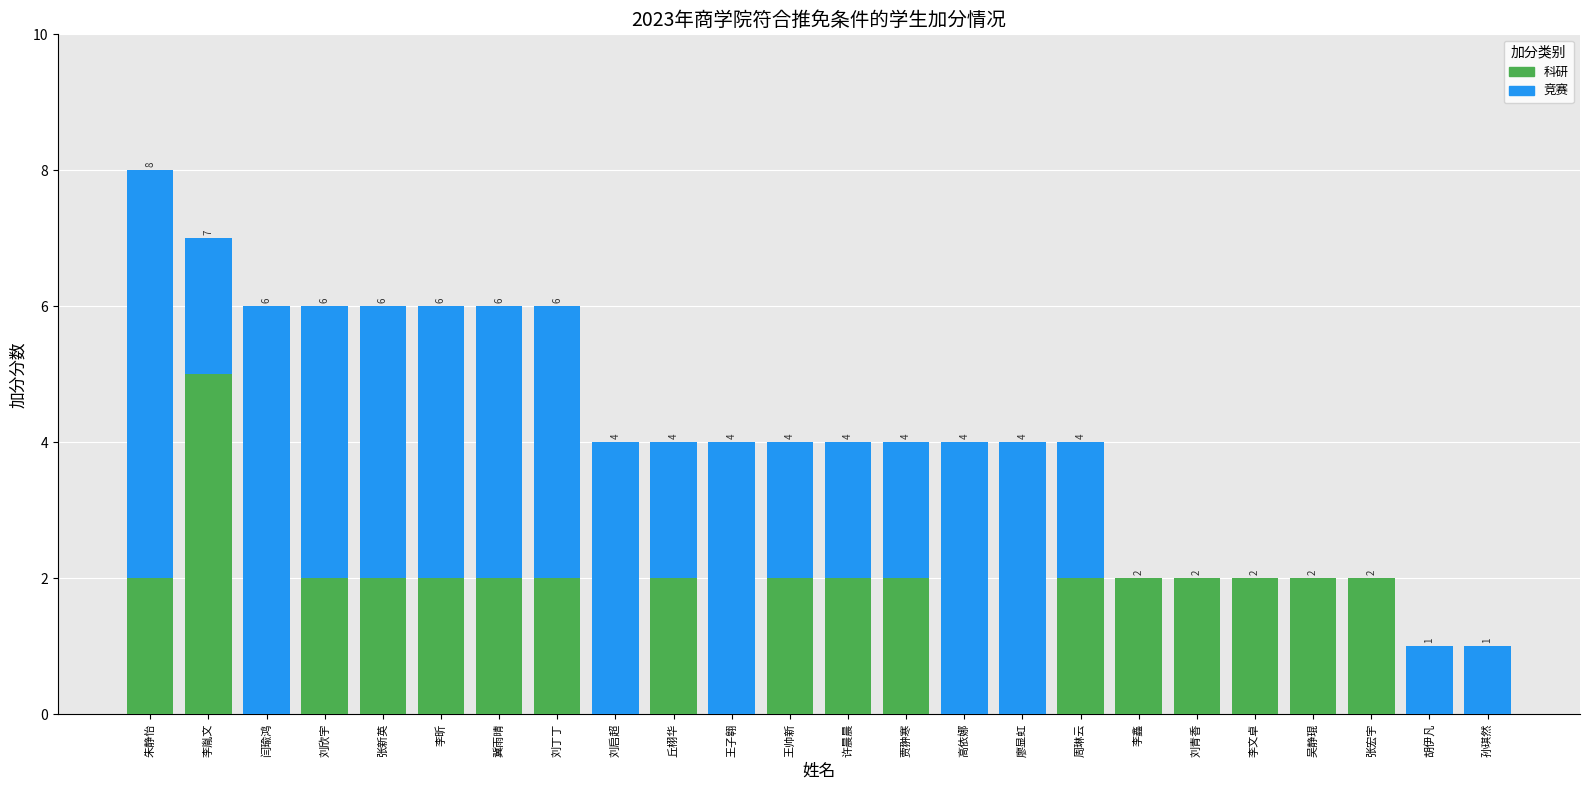

Is it true that 科研 equals 2 at 许晨晨?

True